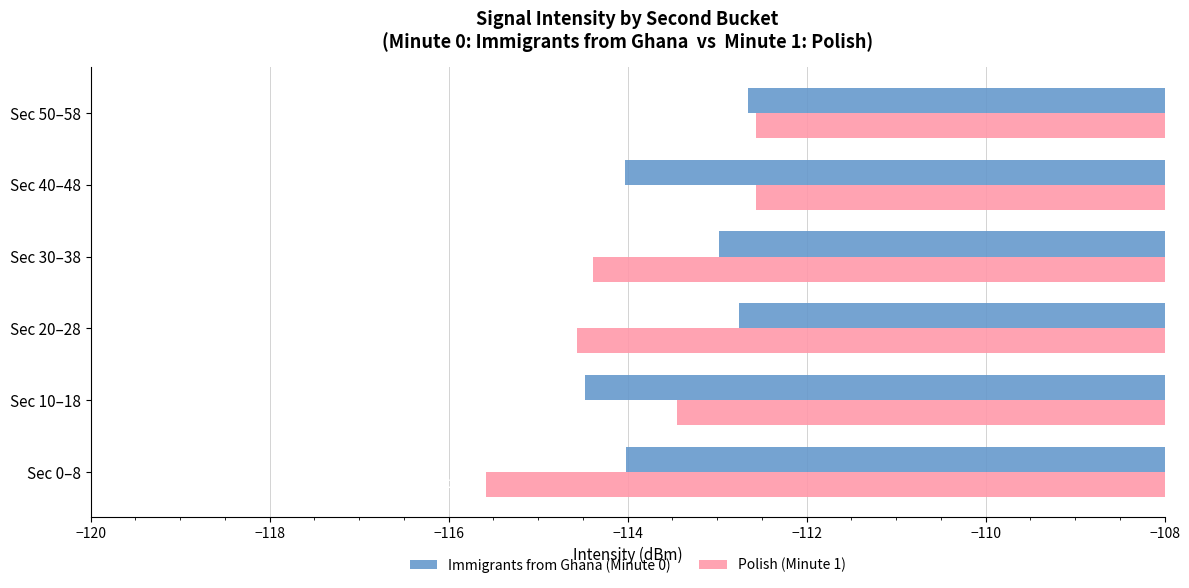

Count the Polish (Minute 1) values in the range -114 to -112.

3